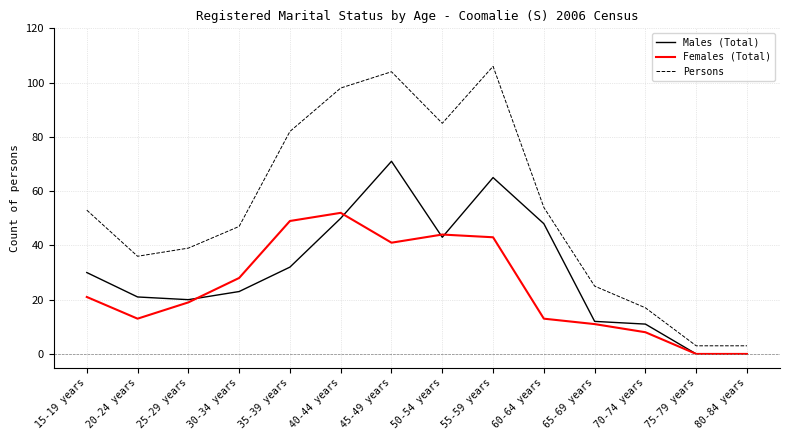

Where is the first local maximum for Females (Total)?

40-44 years